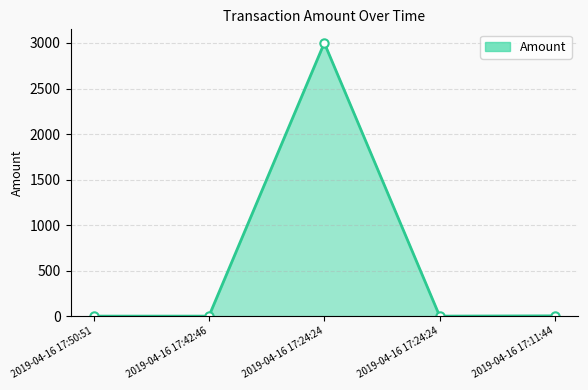

Count the number of data series in this chart.

1